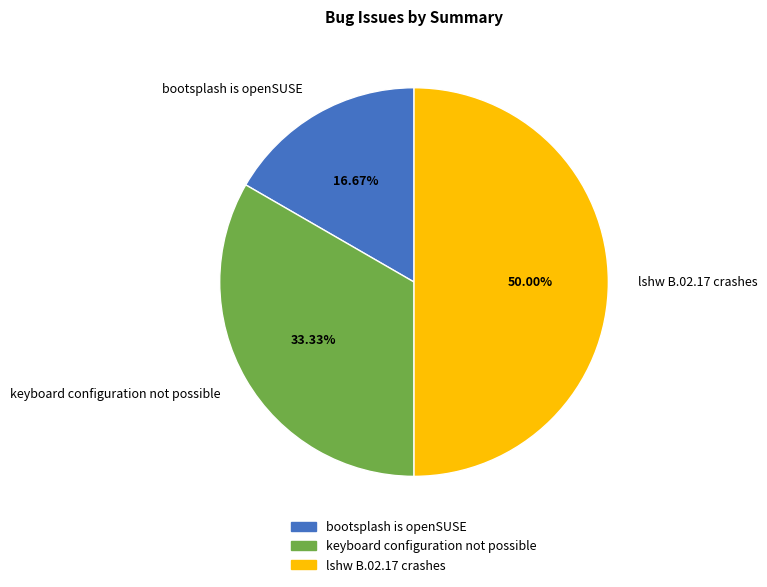

What percentage is the bootsplash is openSUSE slice, to the nearest percent?

17%